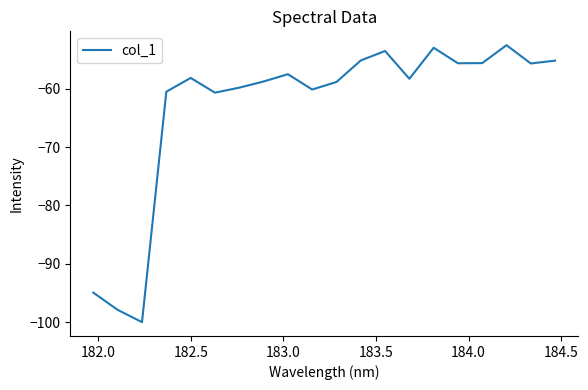

What is the maximum value shown in the chart?

-52.5